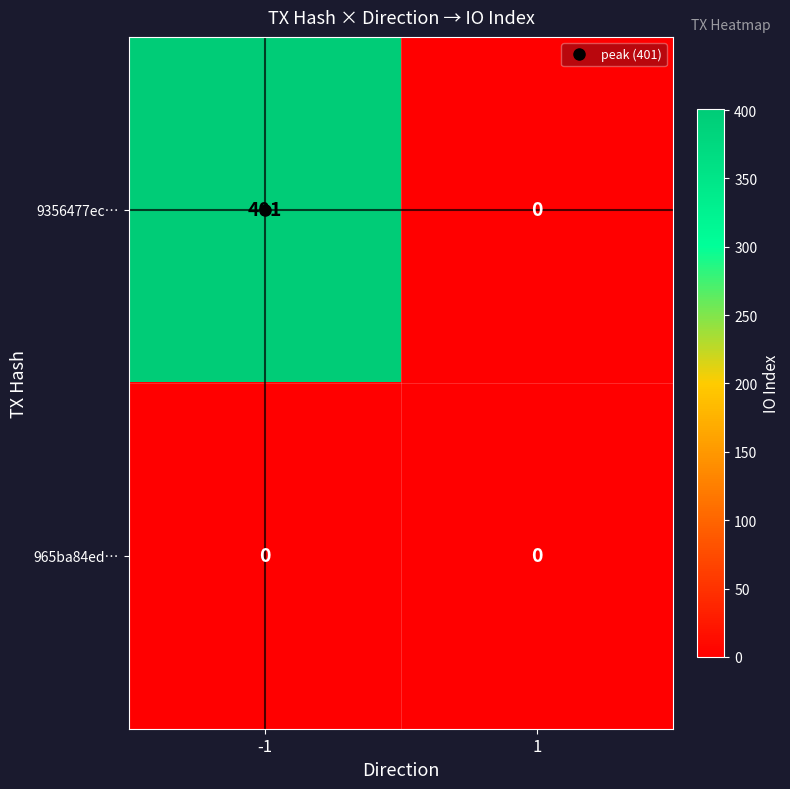

Count the number of data series in this chart.

2